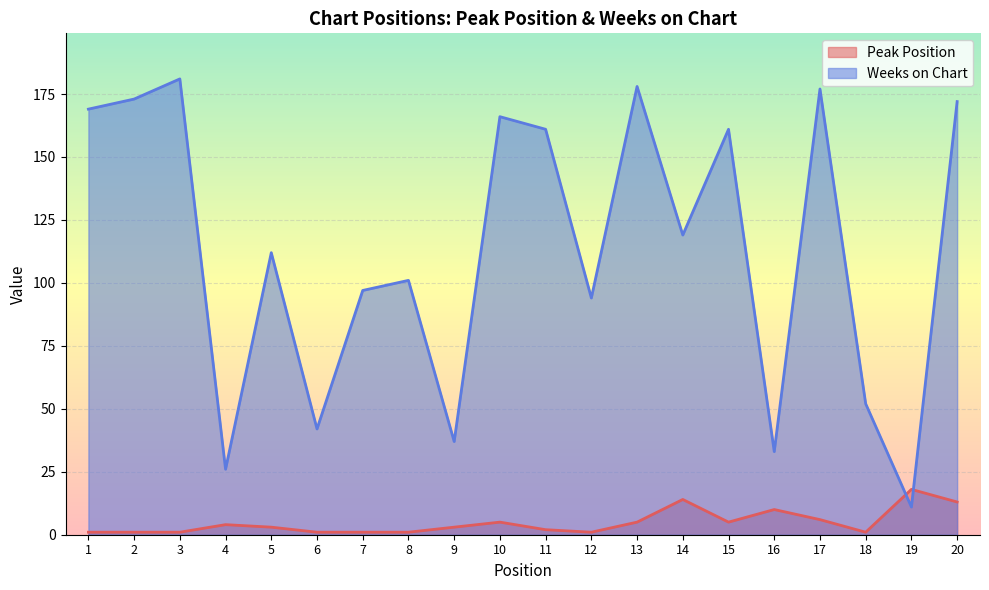

Which series changed the most between 10 and 16?

Weeks on Chart